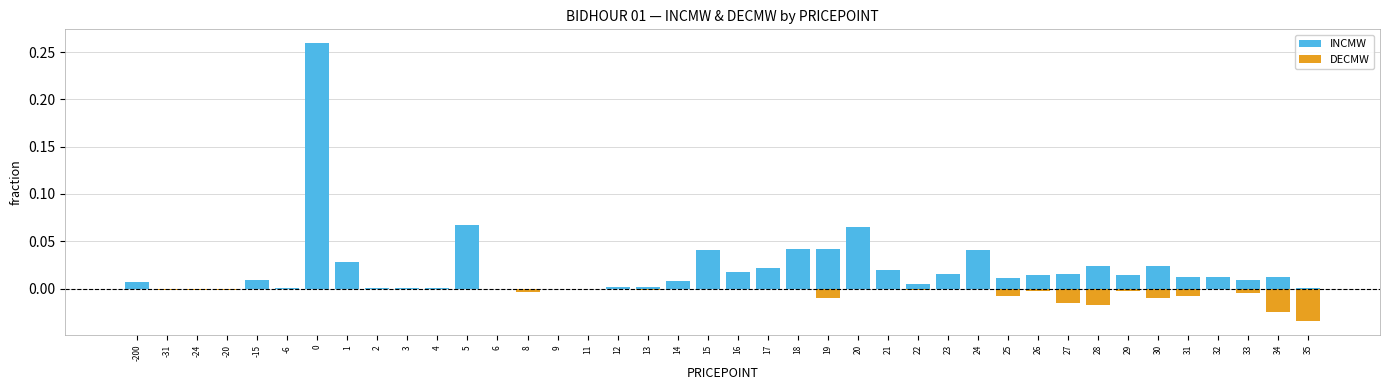

True or false: DECMW has a value of 0.0 at -15.

True